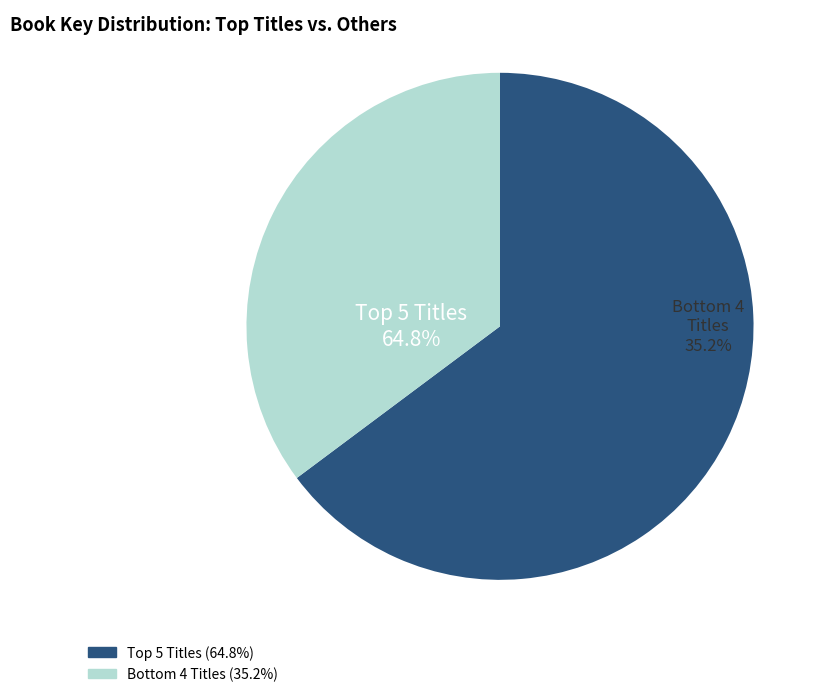

The Strega Nona slice represents 15% of the pie. True or false?

False